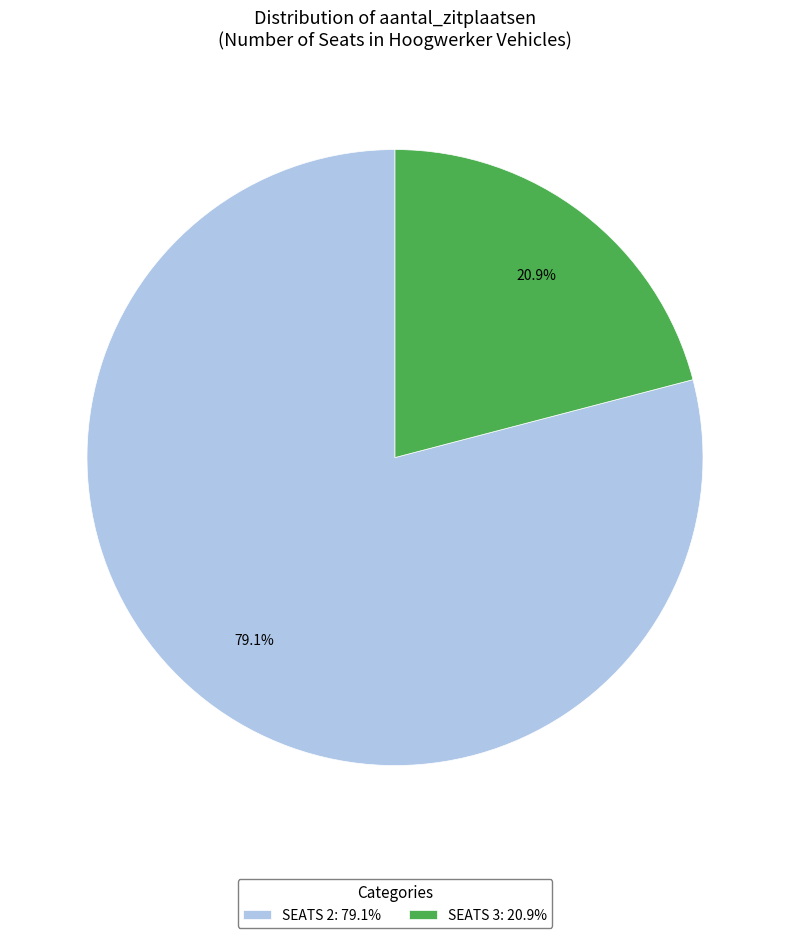

Do SEATS 2: 79.1% and SEATS 3: 20.9% together represent more than half of the pie?

Yes